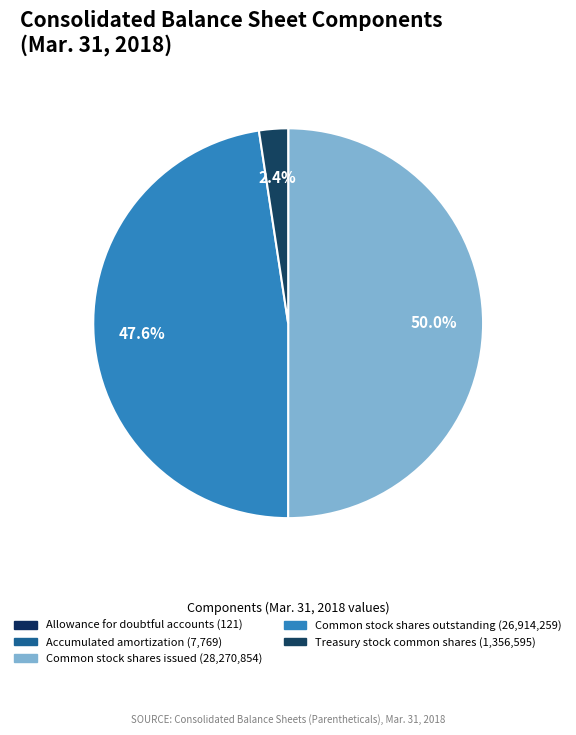

How many segments does this pie chart have?

5